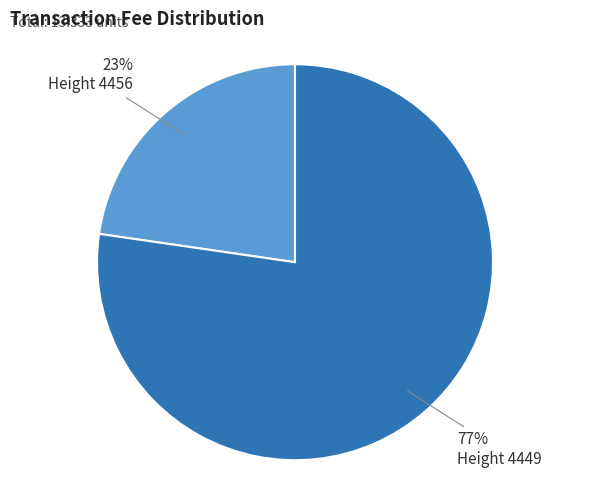

To the nearest percent, what is the average slice percentage?

50%